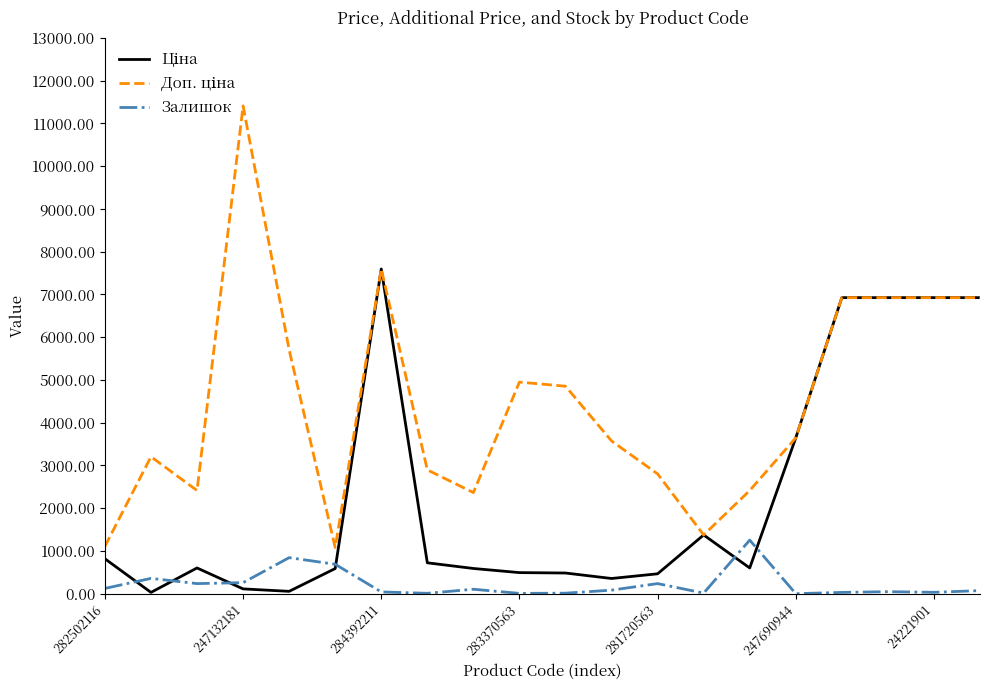

What is the maximum value shown in the chart?

11410.0